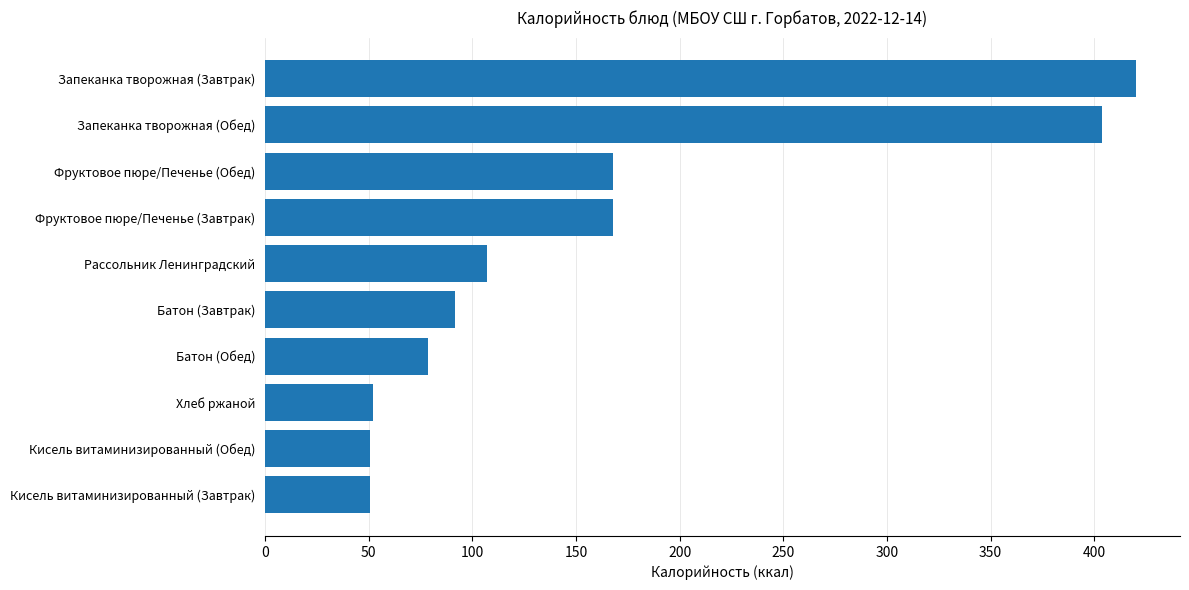

The value at Запеканка творожная (Завтрак) is 420.3. True or false?

True